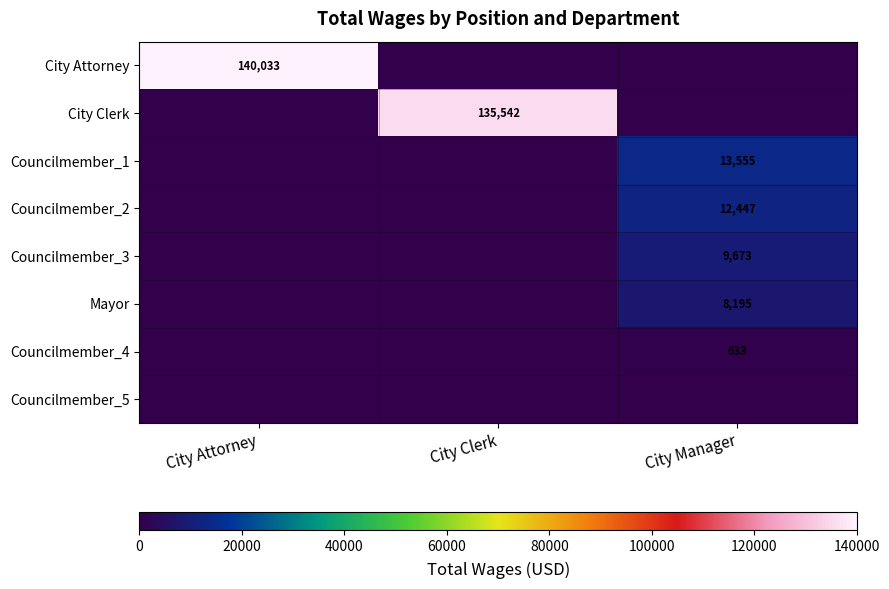

What is the spread (max minus min) of values at City Clerk?

135542